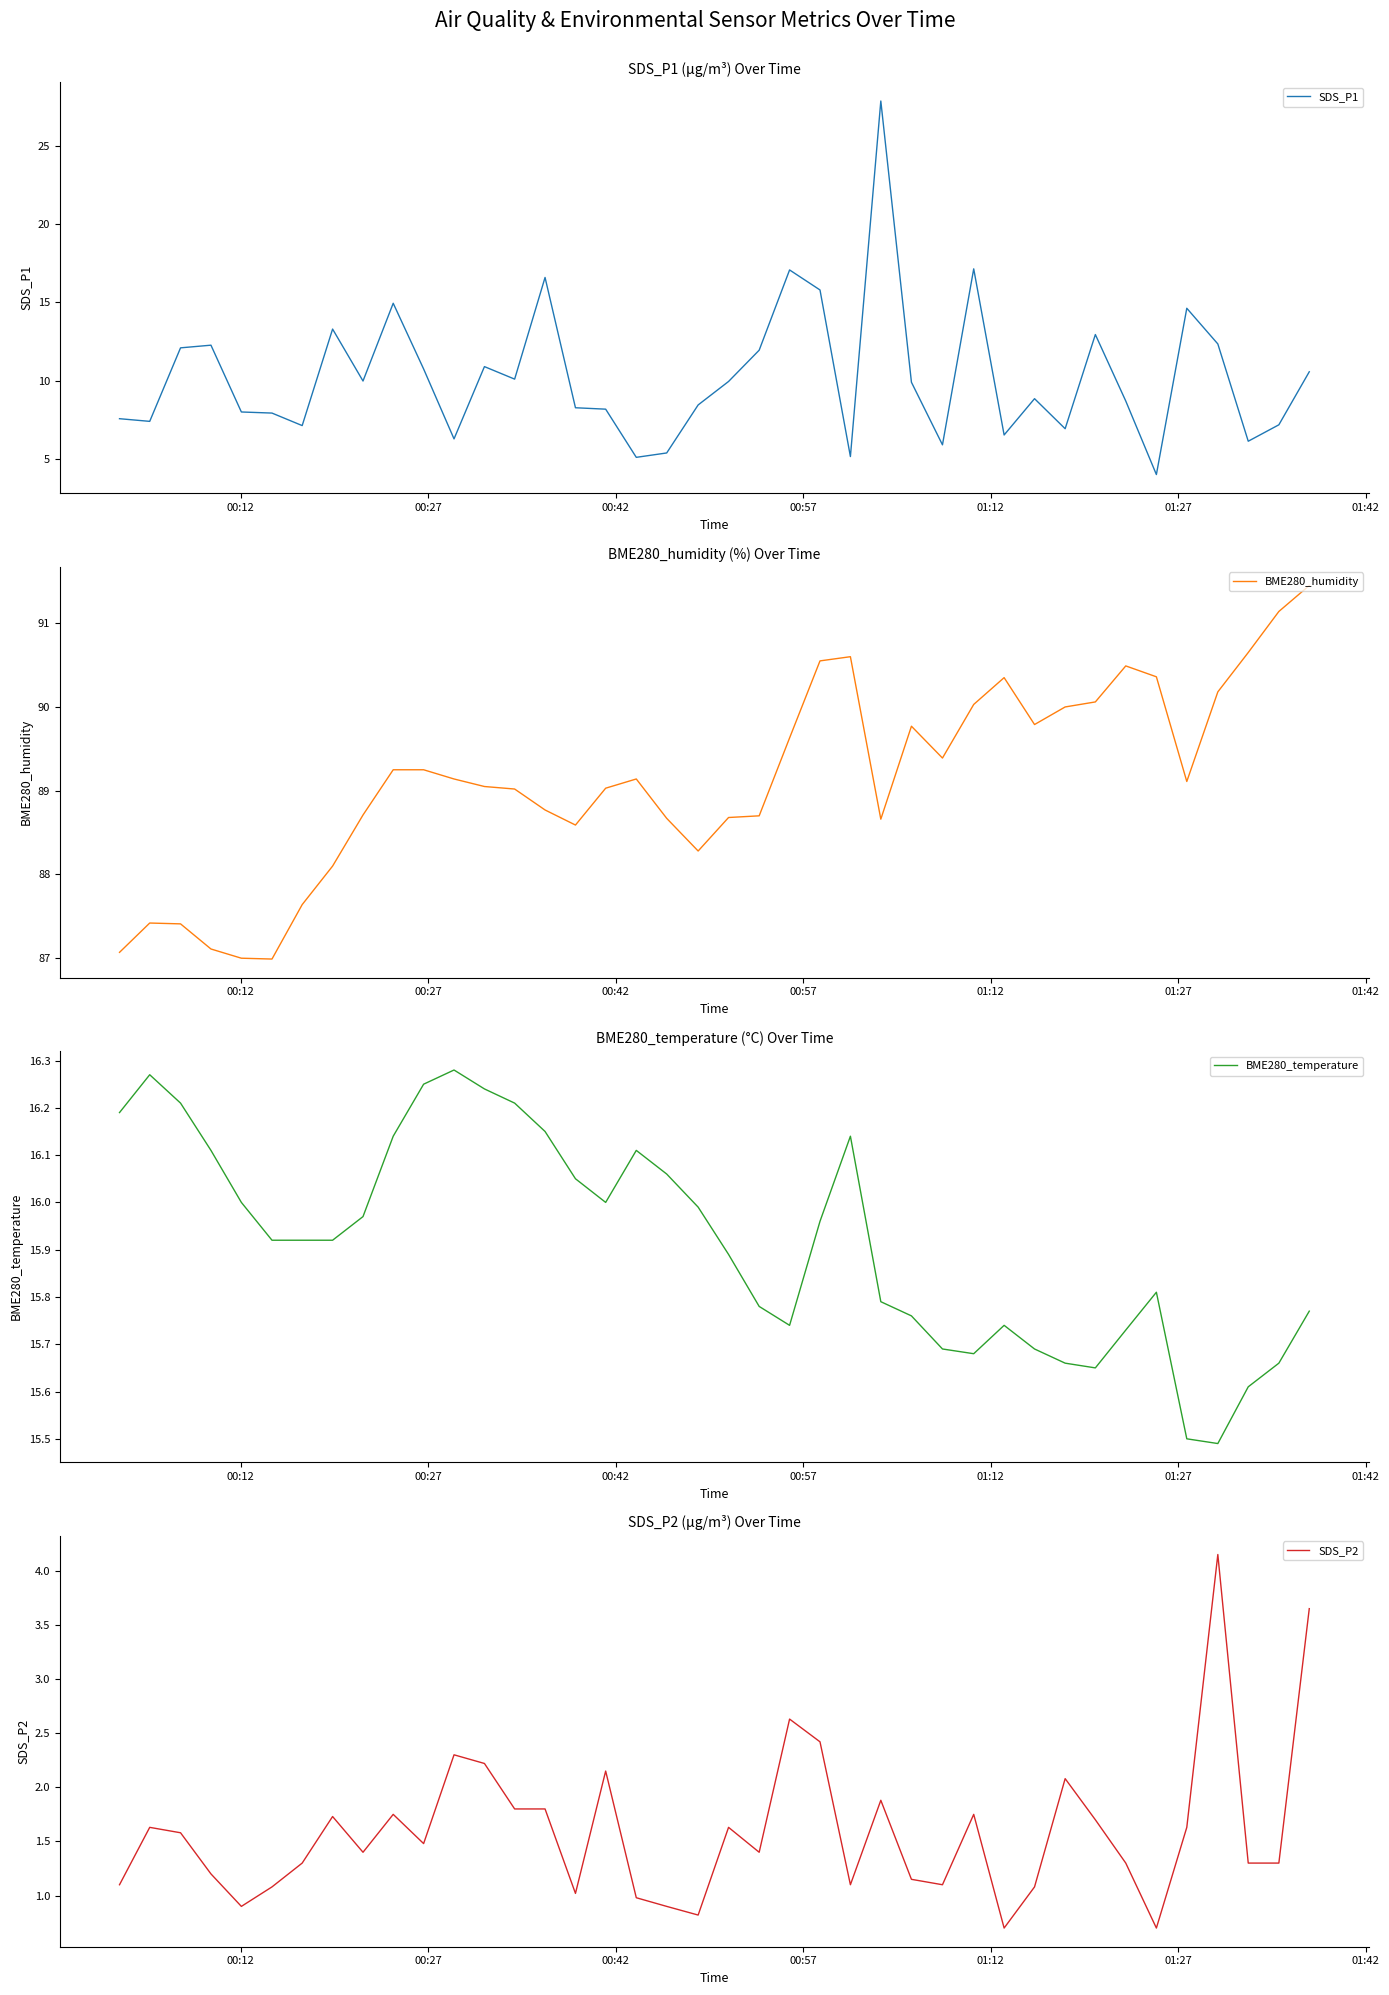

What is the maximum value for SDS_P1?

27.9